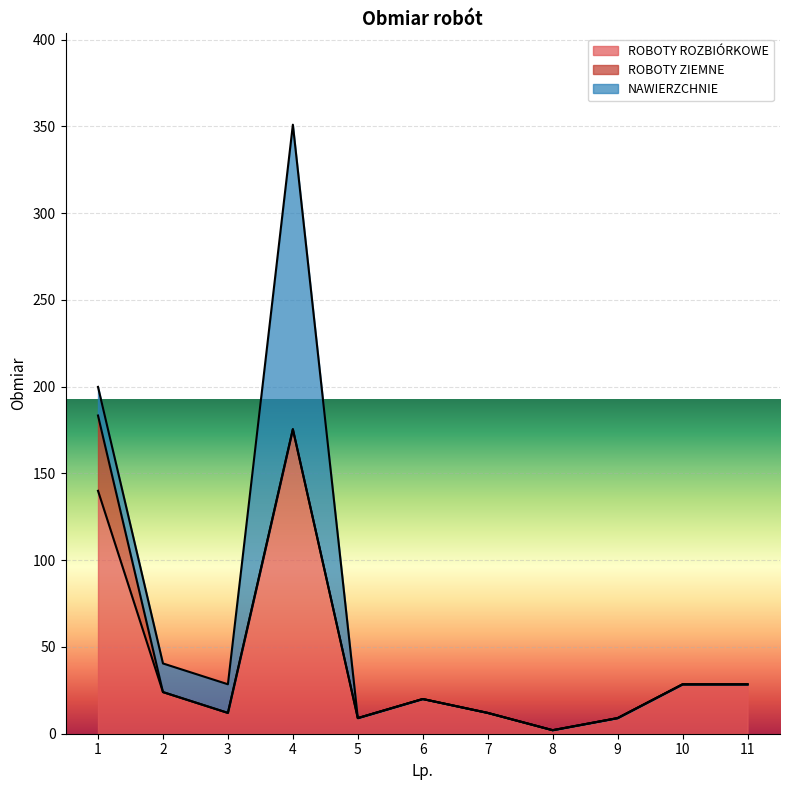

Rank the series at 7 from highest to lowest value.

ROBOTY ROZBIÓRKOWE, ROBOTY ZIEMNE, NAWIERZCHNIE